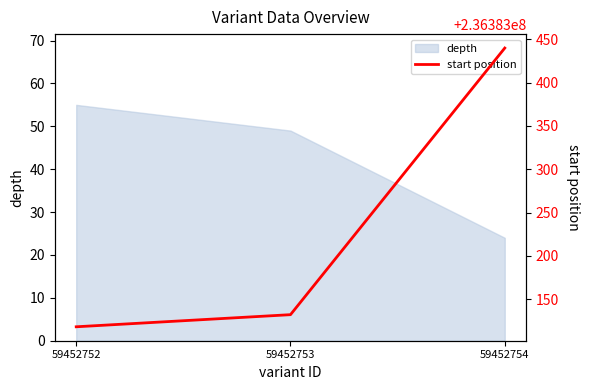

How many lines are shown in the chart?

1